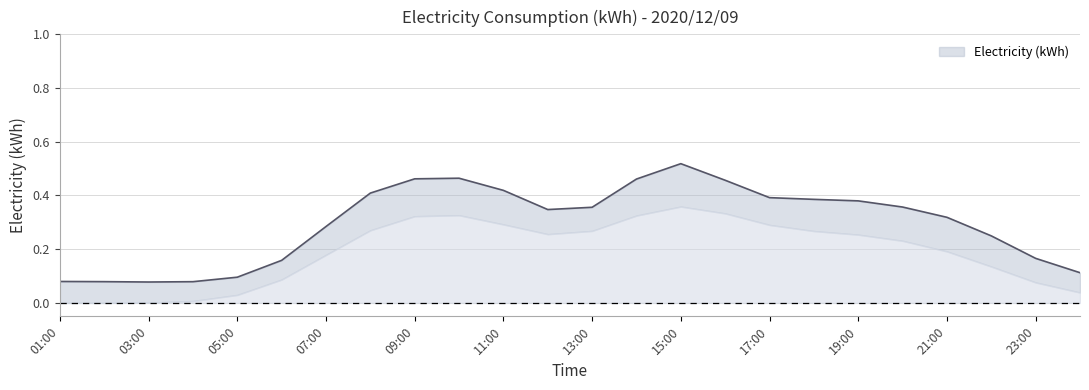

What is the sum of all values?

7.1